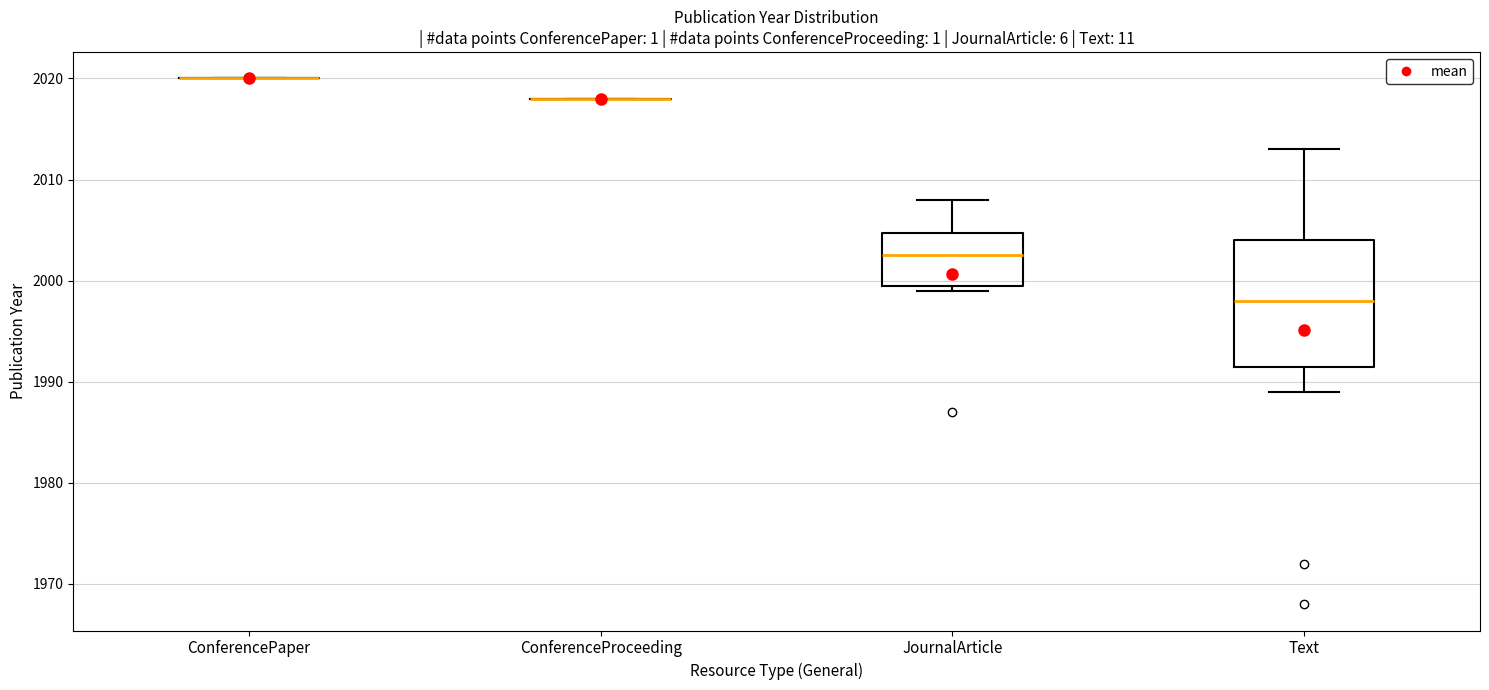

Reading left to right, read every box against the y-axis: the position of its median line, the range the box covers, and the ends of its whiskers. The values are not printed on the chart, so give them approximately, as read against the axis.

ConferencePaper: box collapsed to a line at 2020, whiskers 2020 to 2020
ConferenceProceeding: box collapsed to a line at 2018, whiskers 2018 to 2018
JournalArticle: median 2003, box 2000 to 2005, whiskers 1999 to 2008
Text: median 1998, box 1992 to 2004, whiskers 1989 to 2013